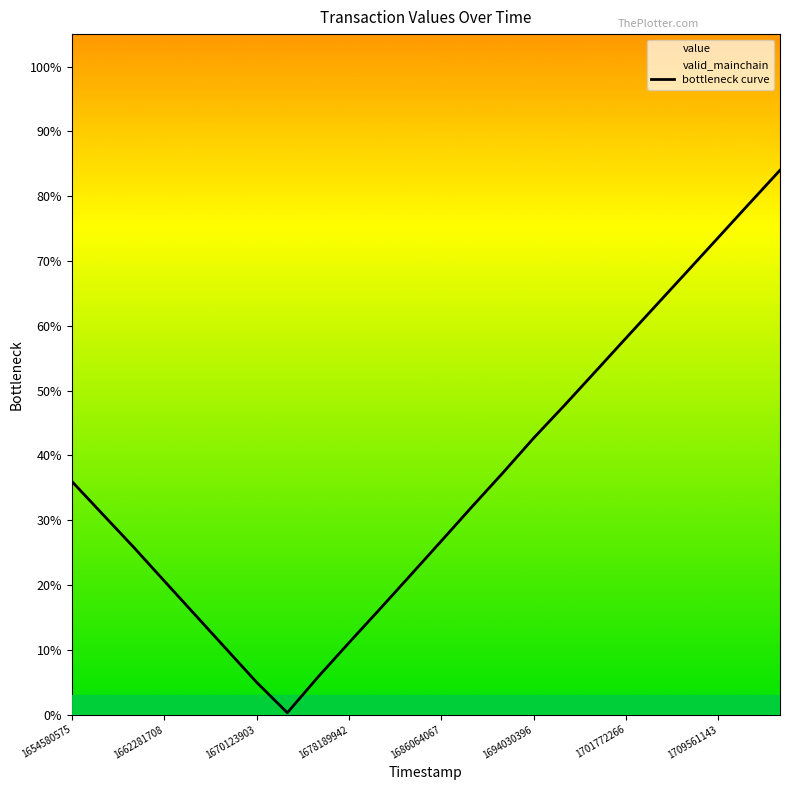

What is the difference between the second highest and second lowest values?

0.7